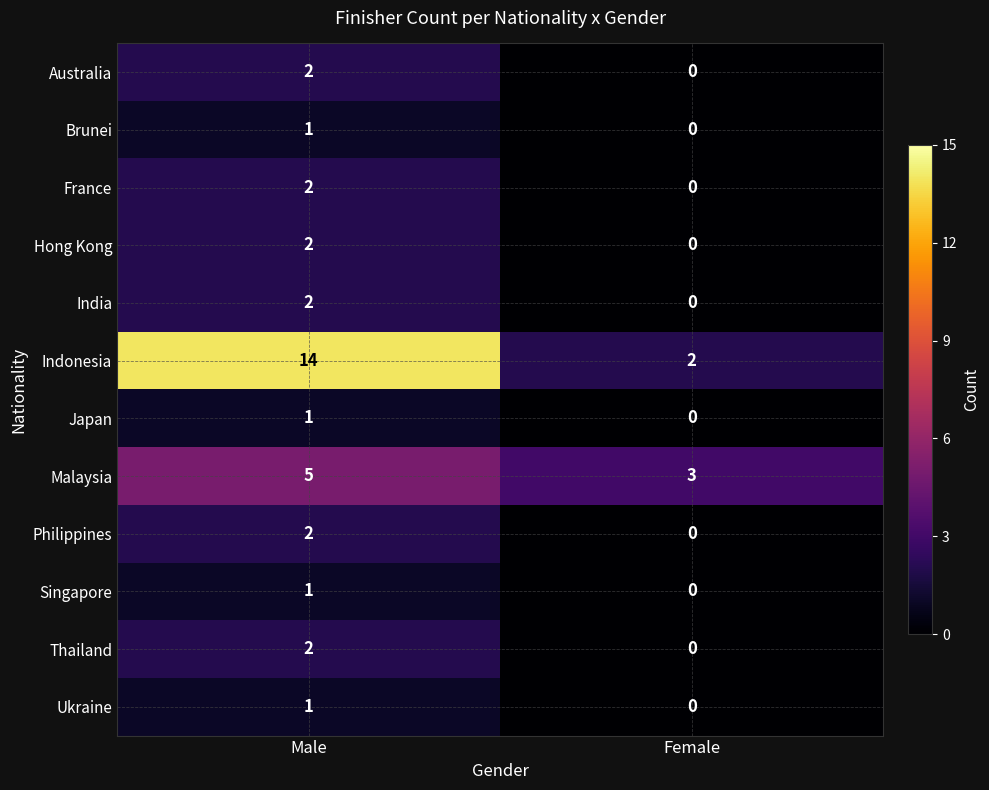

Reading left to right, extract all data points from this chart.

Australia: 2	0
Brunei: 1	0
France: 2	0
Hong Kong: 2	0
India: 2	0
Indonesia: 14	2
Japan: 1	0
Malaysia: 5	3
Philippines: 2	0
Singapore: 1	0
Thailand: 2	0
Ukraine: 1	0